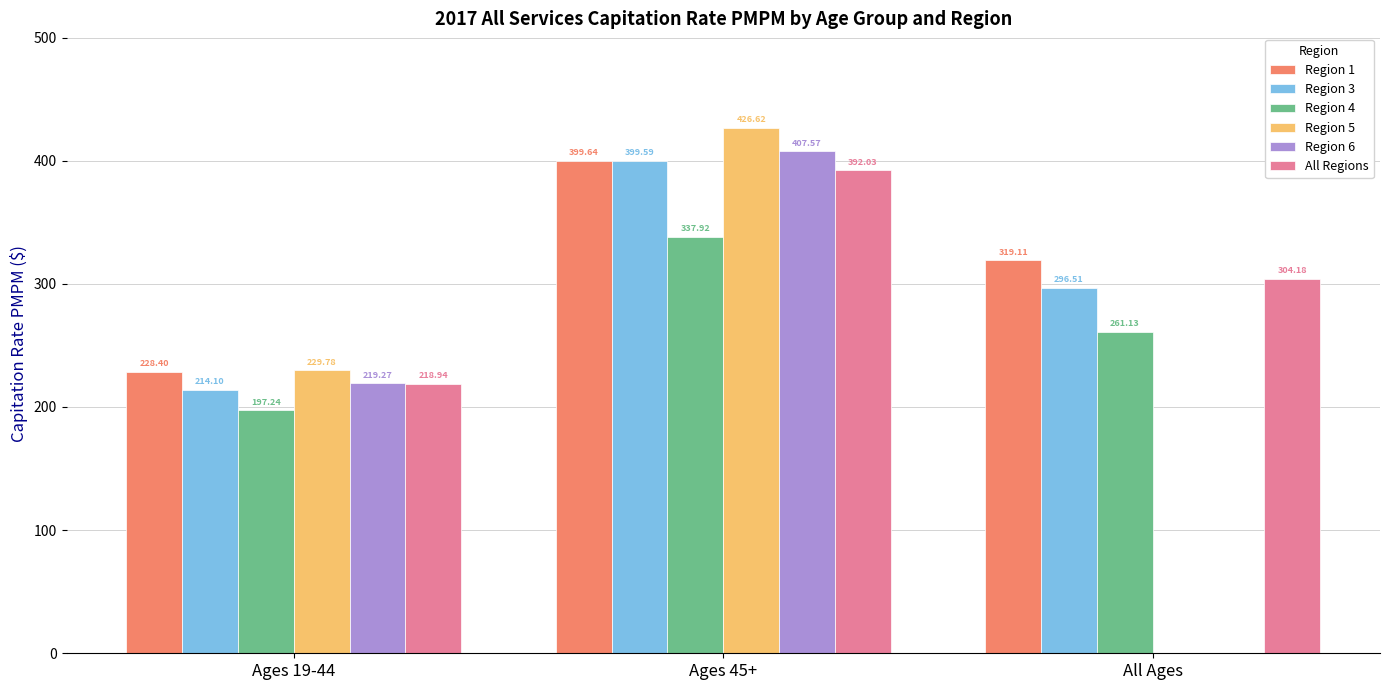

True or false: Region 5 has a value of 0.0 at All Ages.

True